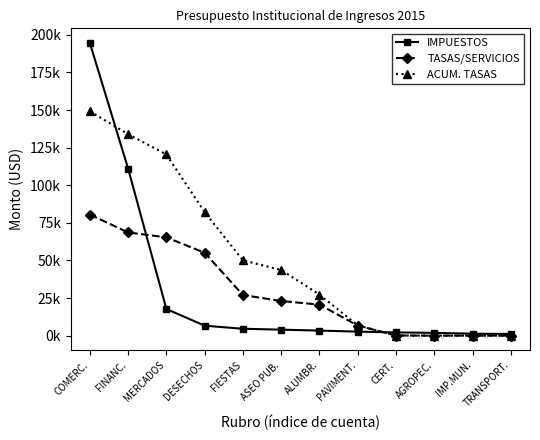

Does the chart have visible grid lines?

No